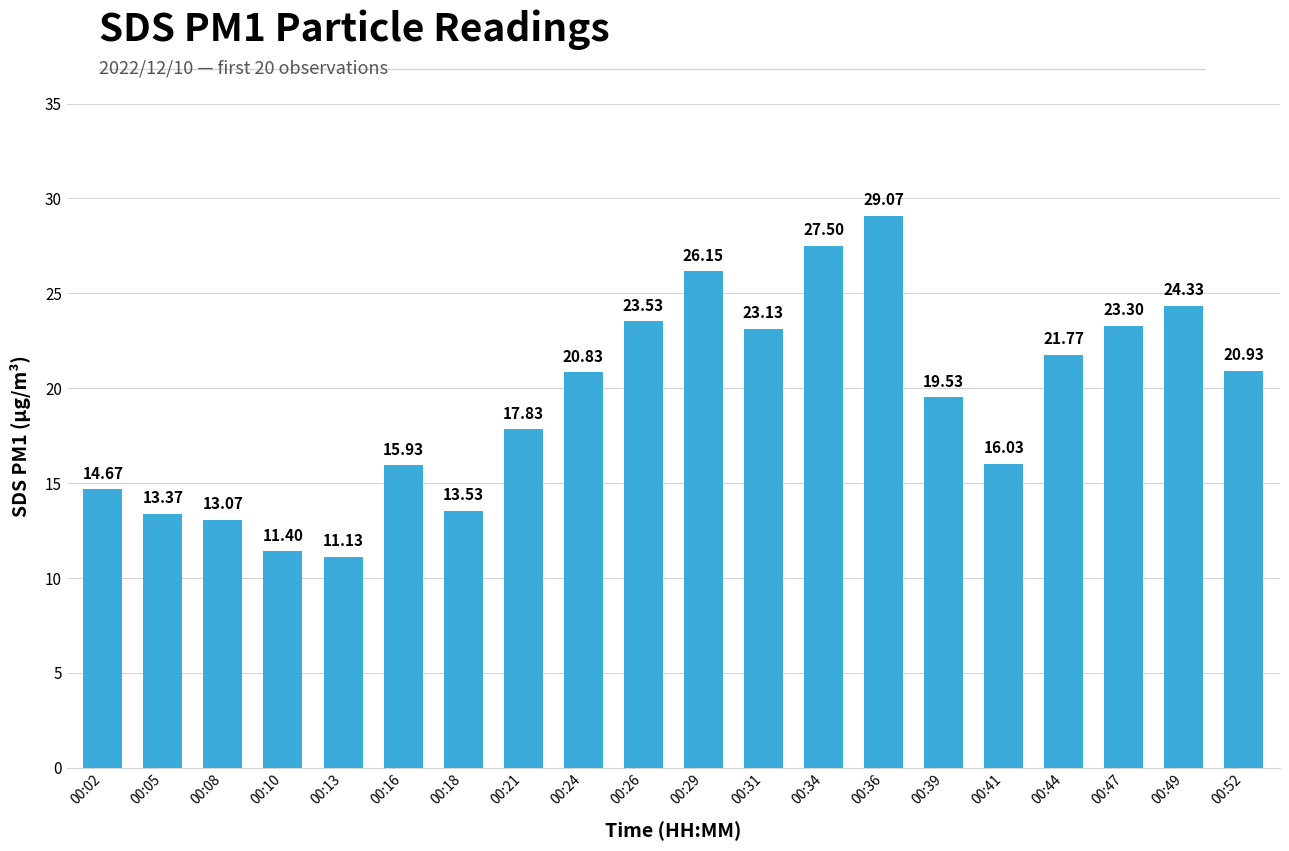

List the labels in order of value, smallest first.

00:13, 00:10, 00:08, 00:05, 00:18, 00:02, 00:16, 00:41, 00:21, 00:39, 00:24, 00:52, 00:44, 00:31, 00:47, 00:26, 00:49, 00:29, 00:34, 00:36